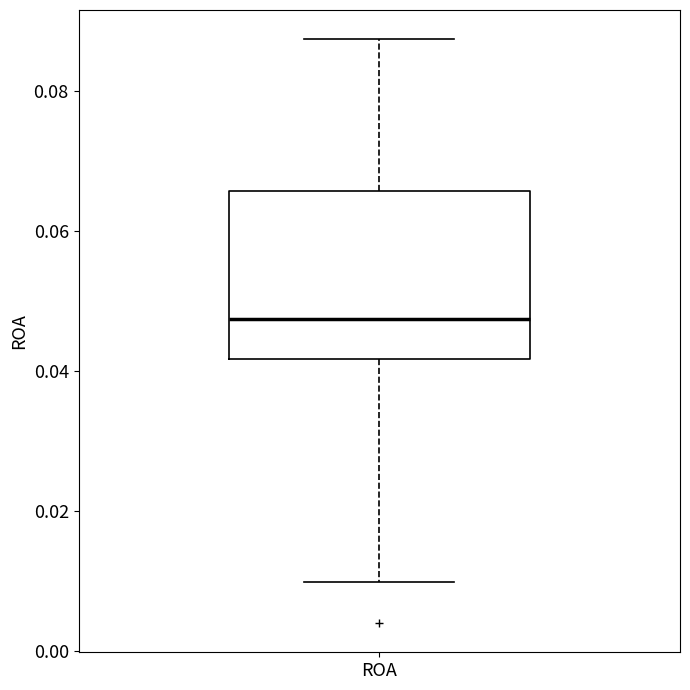

Transcribe this box plot: give where the median line is, the range the box spans, and where the two whiskers end, as read against the y-axis. The values are not printed on the chart, so give them approximately, as read against the axis.

median 0.048, box 0.042 to 0.066, whiskers 0.010 to 0.088